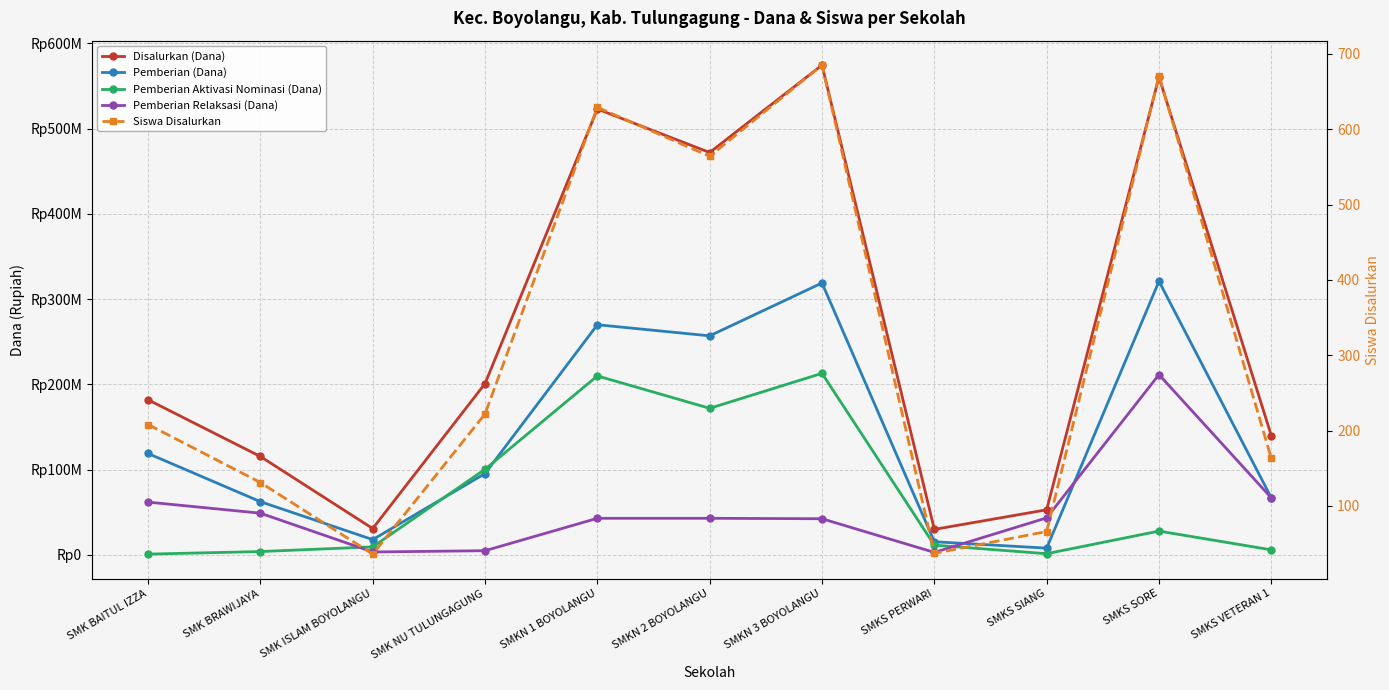

Where does the Pemberian (Dana) series first go above 95500000?

SMK BAITUL IZZA